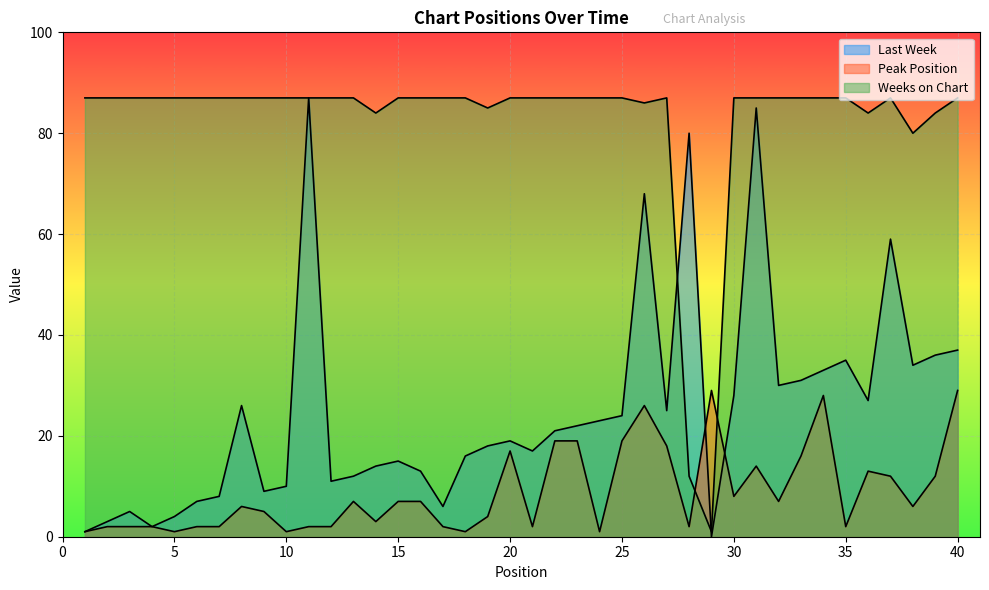

What are all the series names shown in the legend?

Last Week, Peak Position, Weeks on Chart